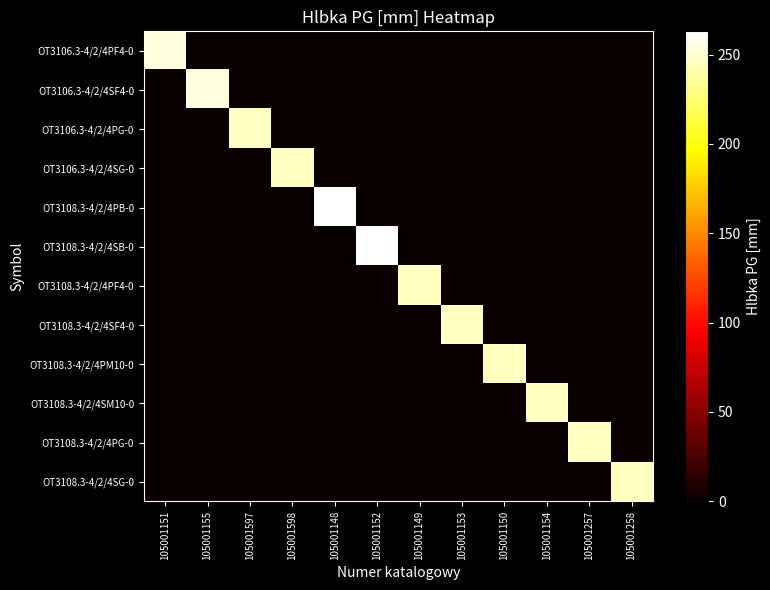

Which series has the largest range (max minus min)?

OT3108.3-4/2/4PB-0